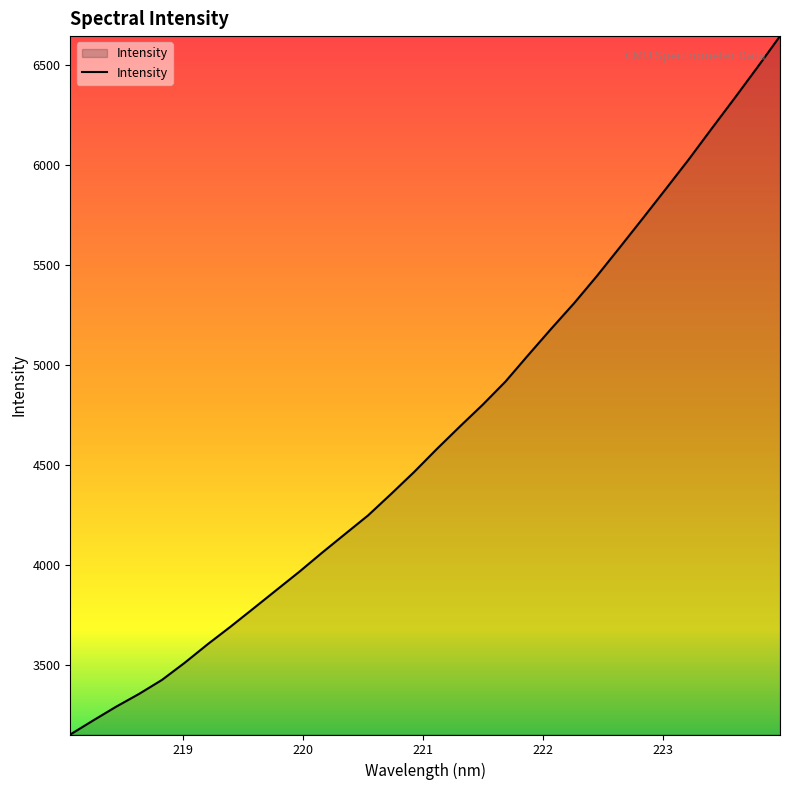

What is the difference between the maximum and minimum values?

3492.2